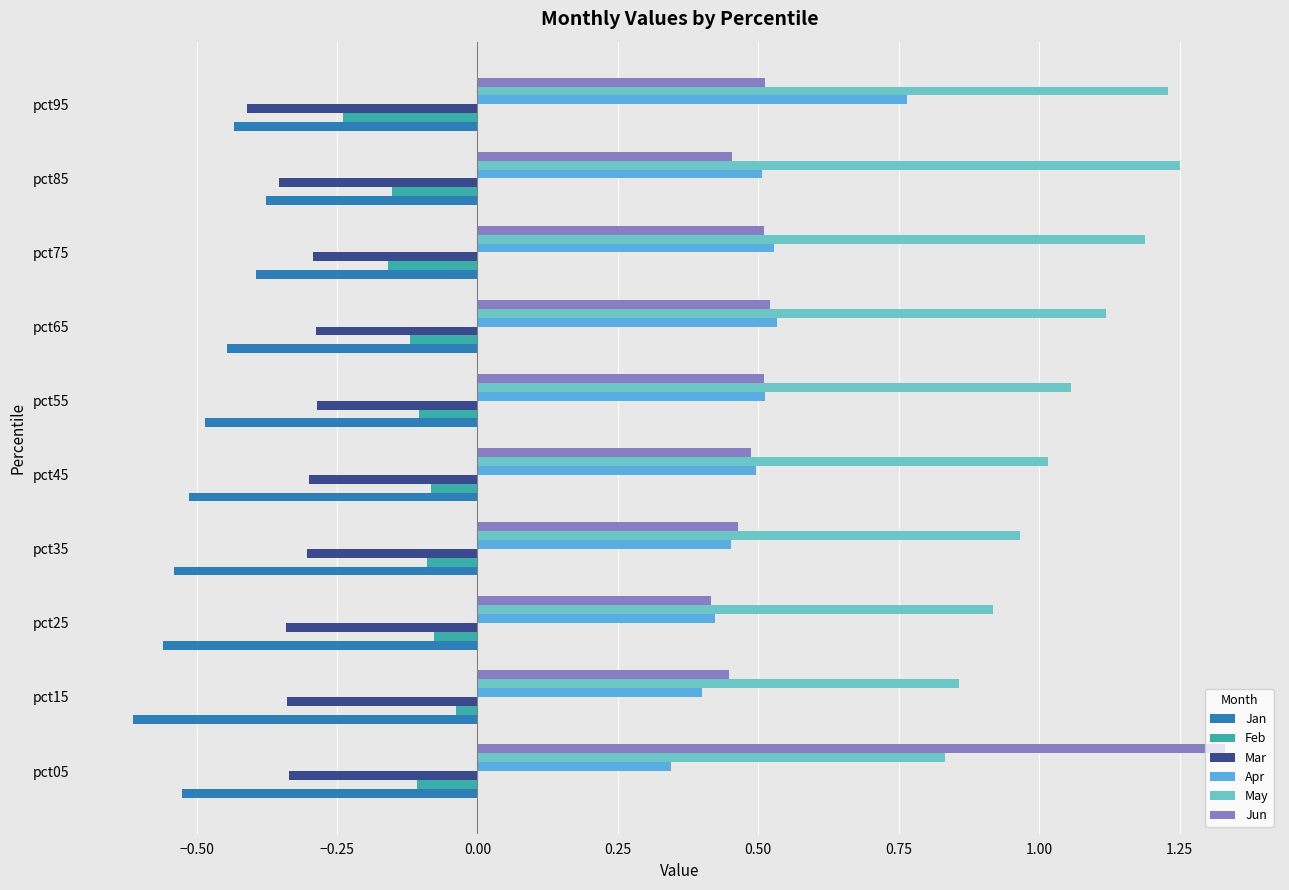

What is the difference between the highest and lowest values at pct05?

1.9